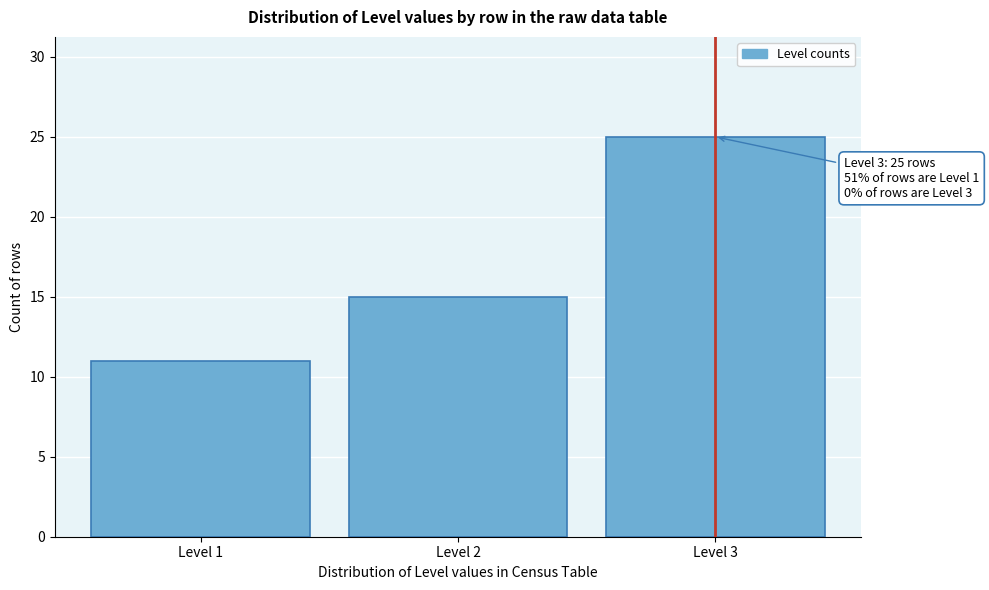

Reading left to right, extract all data points from this chart.

11	15	25